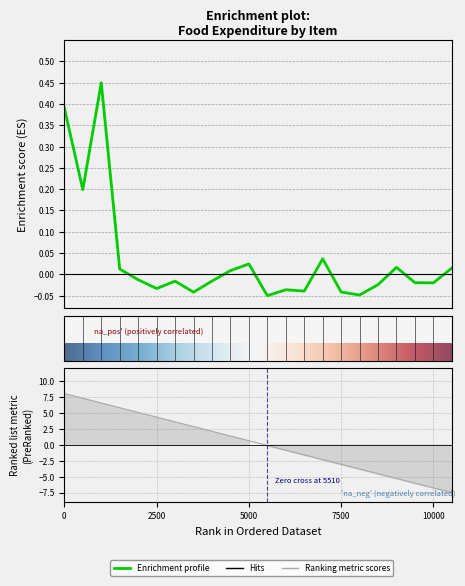

What is the difference between the second highest and minimum values?

0.4